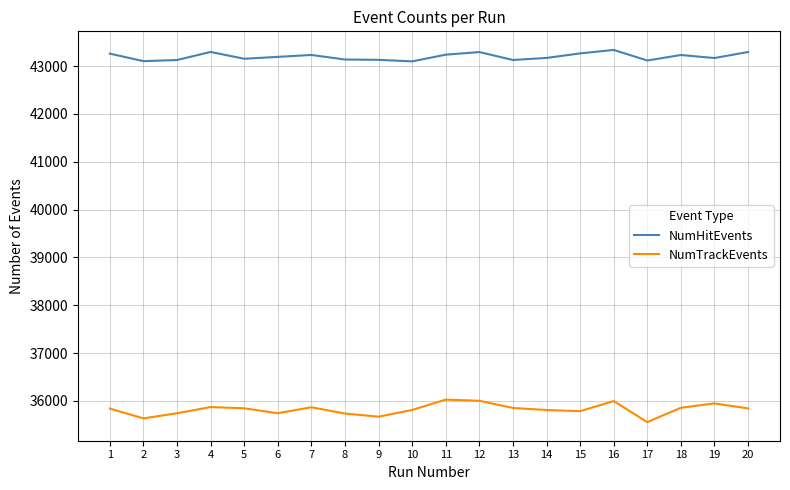

True or false: NumHitEvents has a value of 70909 at 2.

False